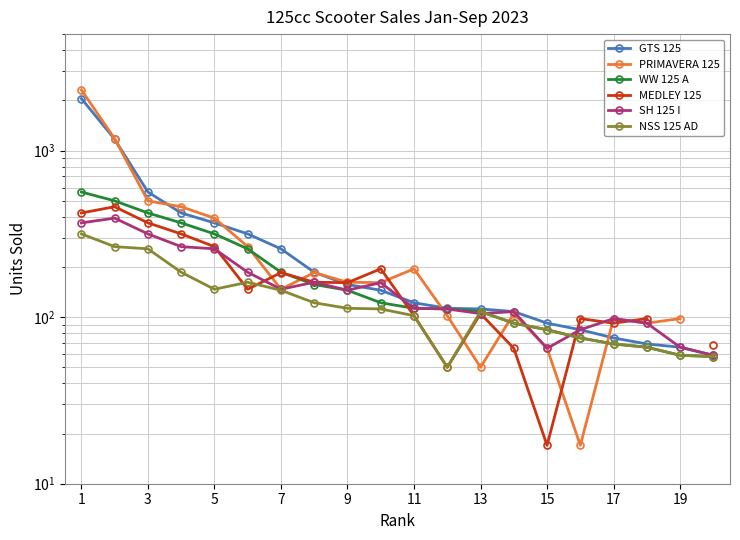

At which category is the sum across all series the highest?

1